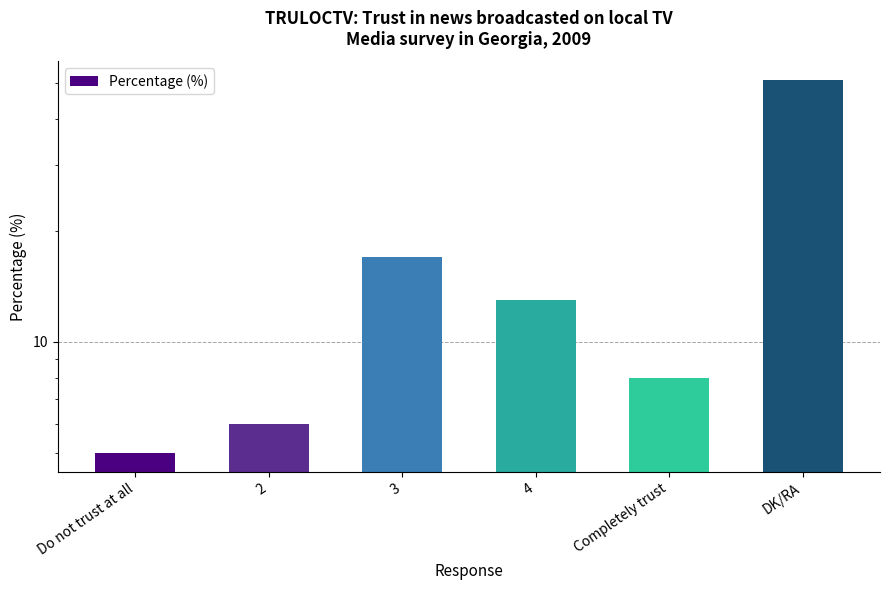

What is the sum of the values at 4 and Do not trust at all?

18